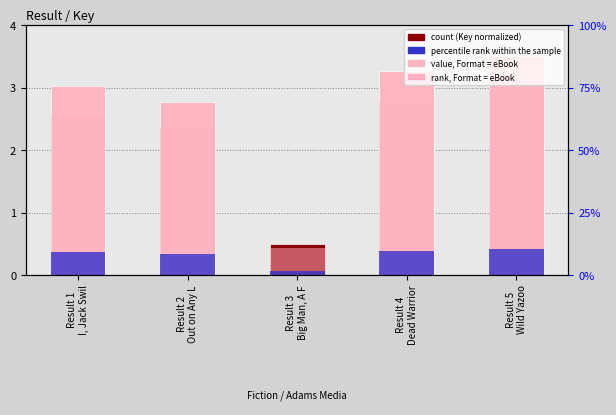

Reading left to right, transcribe all the data shown in this chart.

3.0	2.8	0.5	3.3	3.5